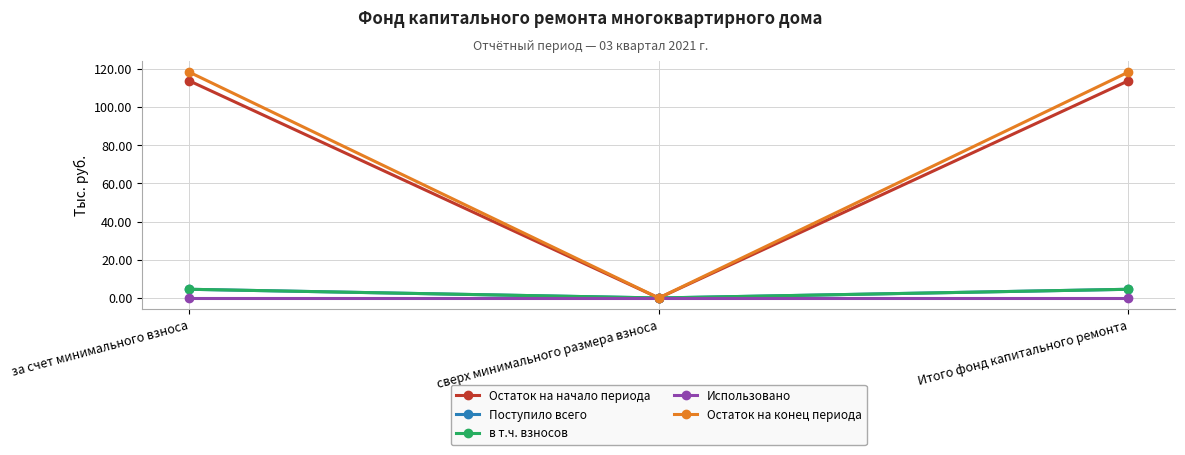

Does the chart have visible grid lines?

Yes